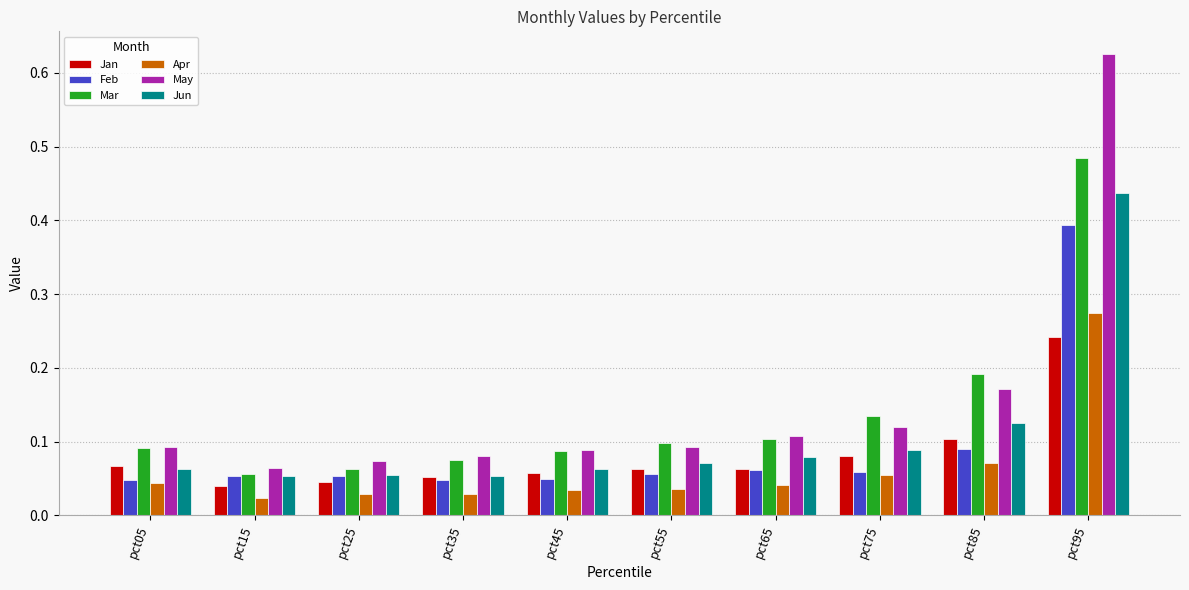

At which category is the sum across all series the highest?

pct95